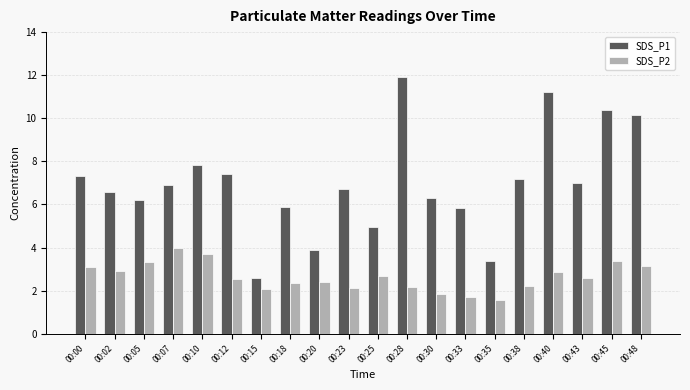

Which series has the widest spread of values?

SDS_P1